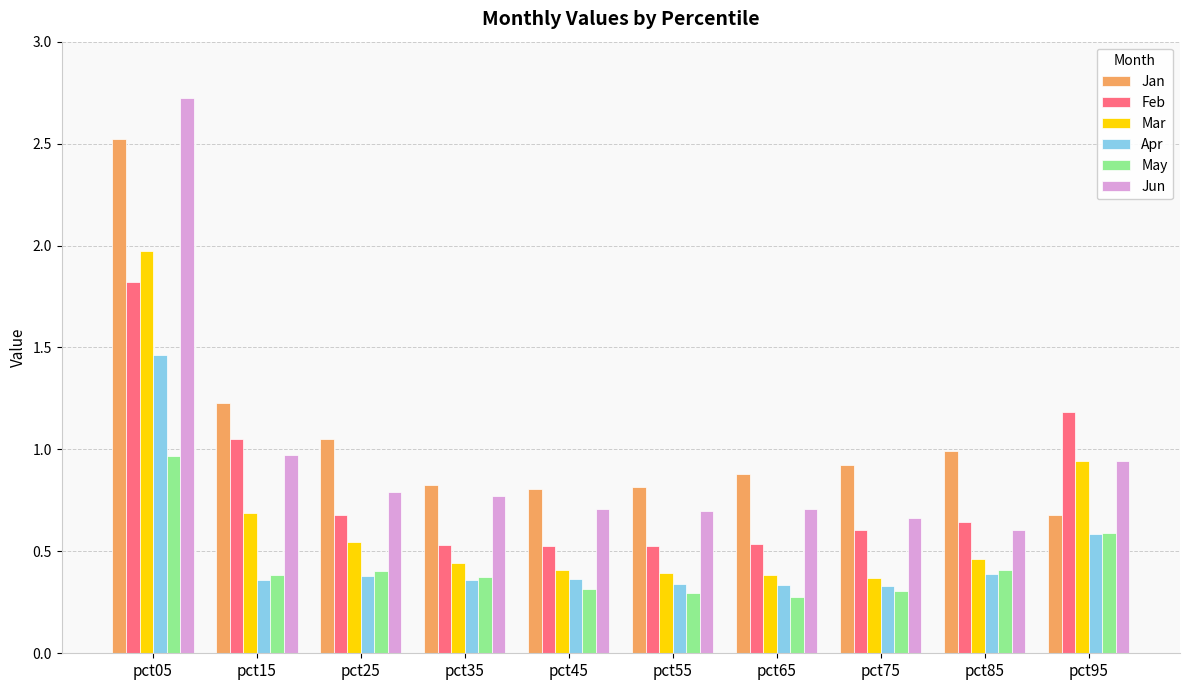

What is the sum of the Feb values at pct85 and pct75?

1.2